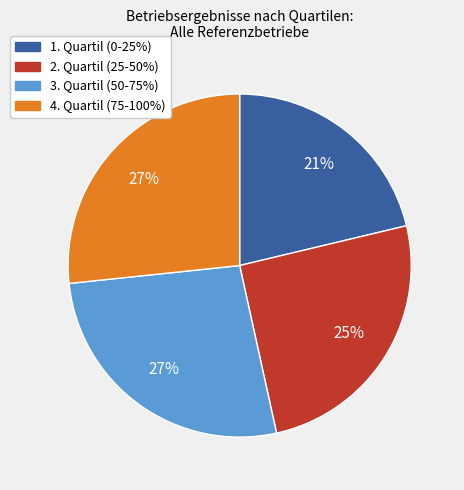

Combined, do 2. Quartil (25-50%) and 4. Quartil (75-100%) account for over 50%?

Yes